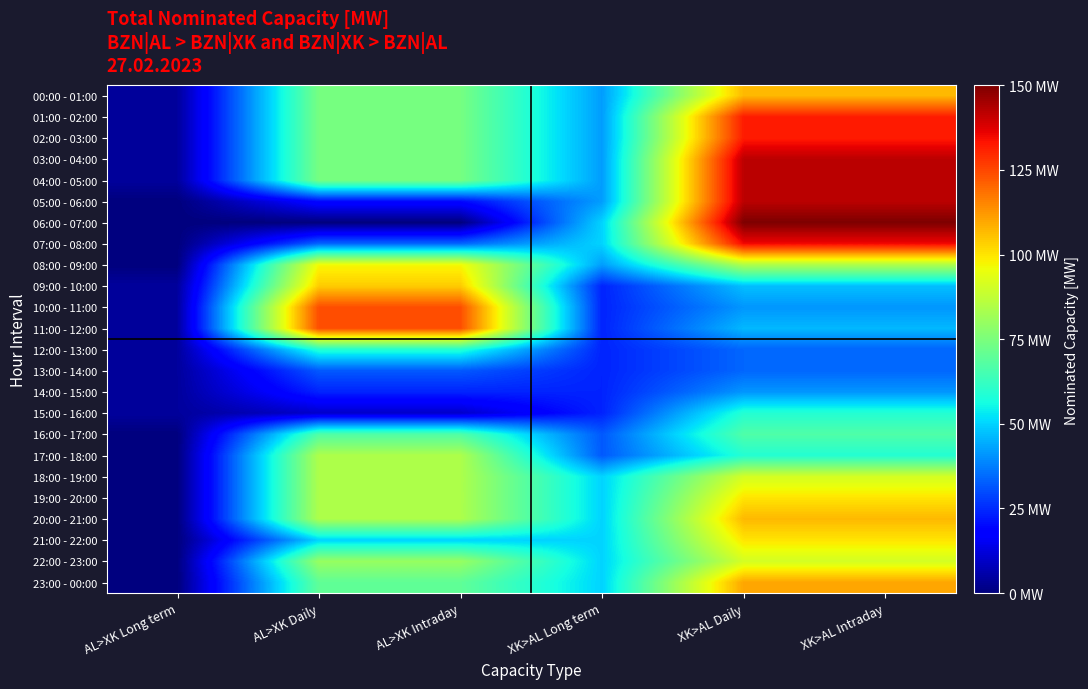

What is the total value across all series at AL>XK Long term?

48